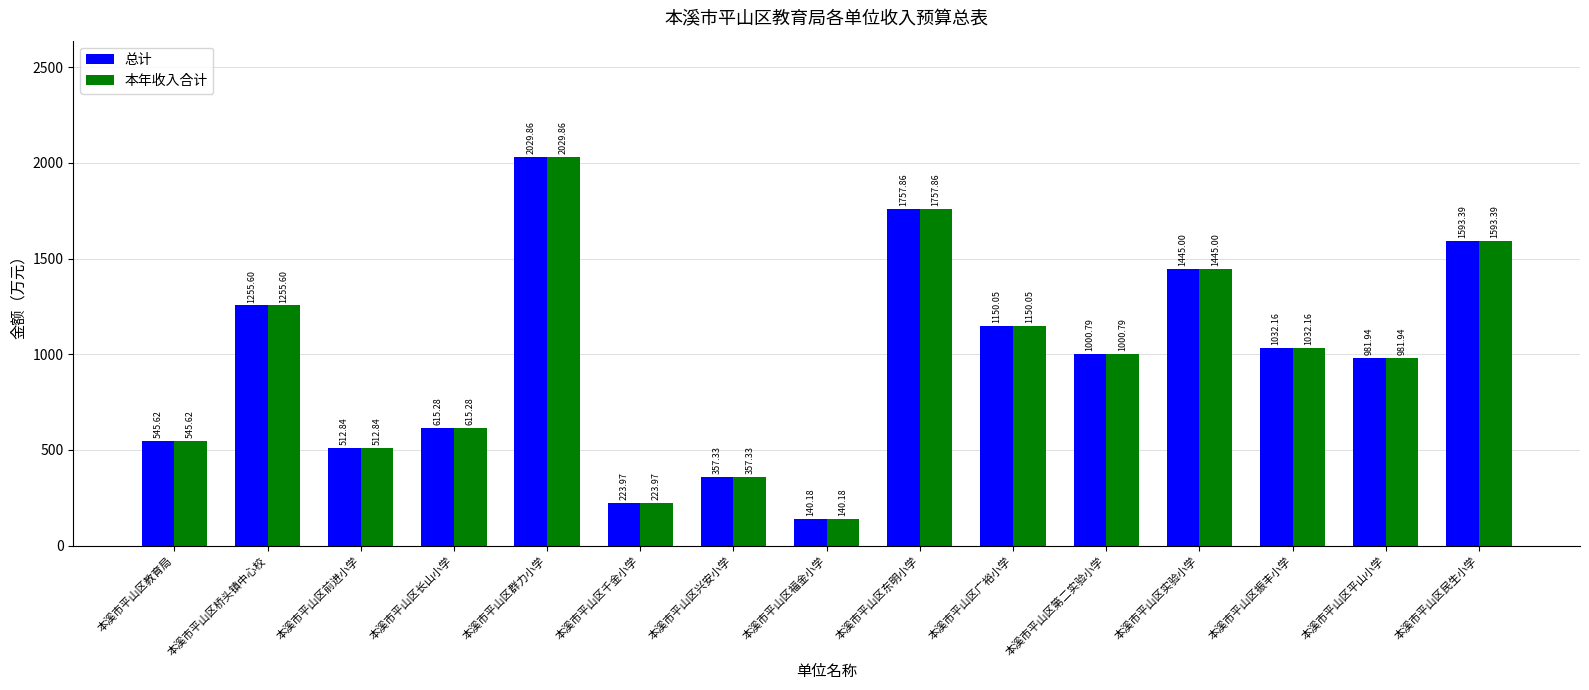

Are the bars grouped side by side (vs. stacked)?

Yes